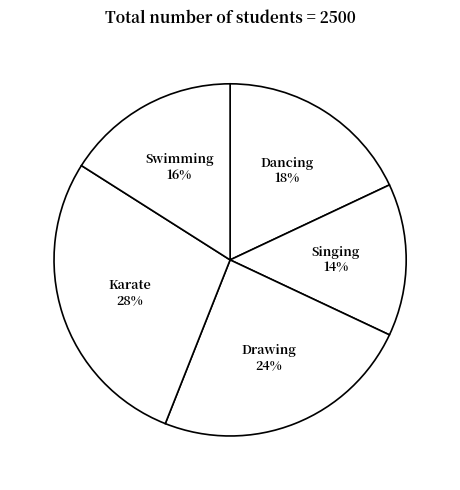

To the nearest percent, what portion does Karate represent?

28%